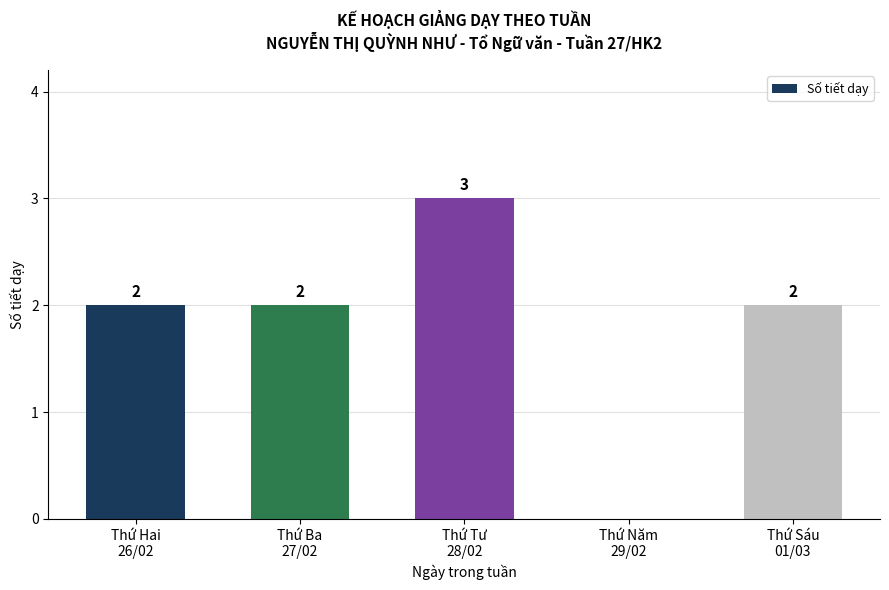

What is the greatest value displayed?

3